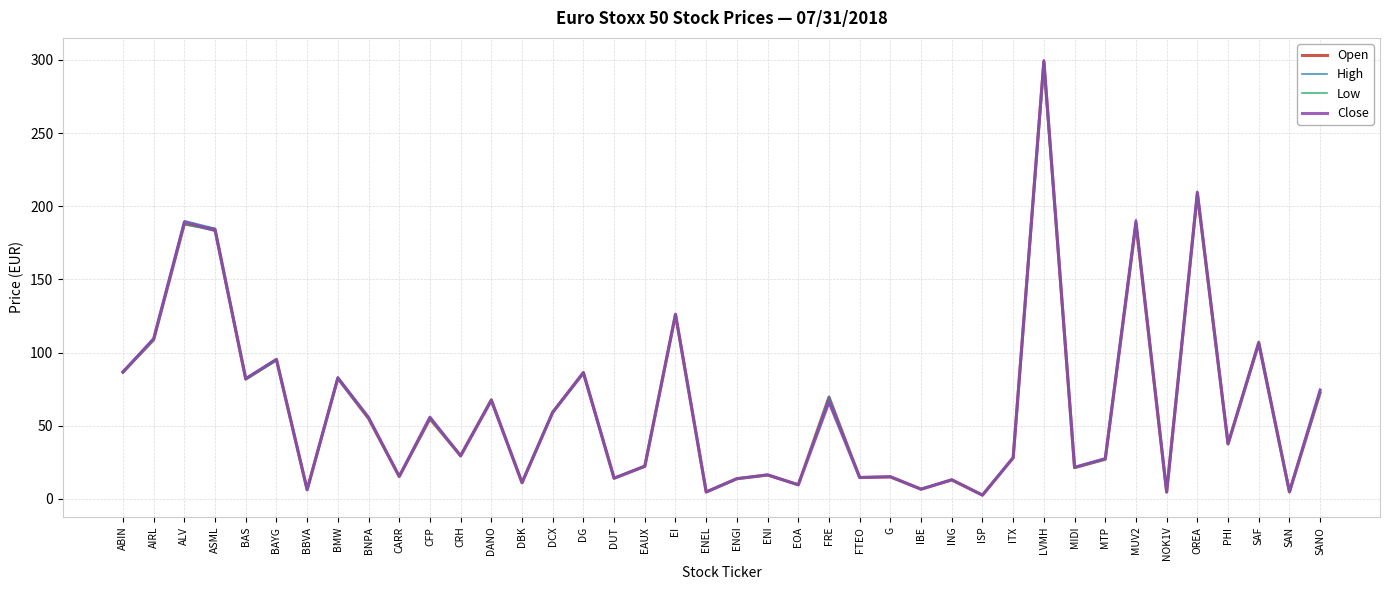

What is the difference between the Low values at G and MUV2?

172.7